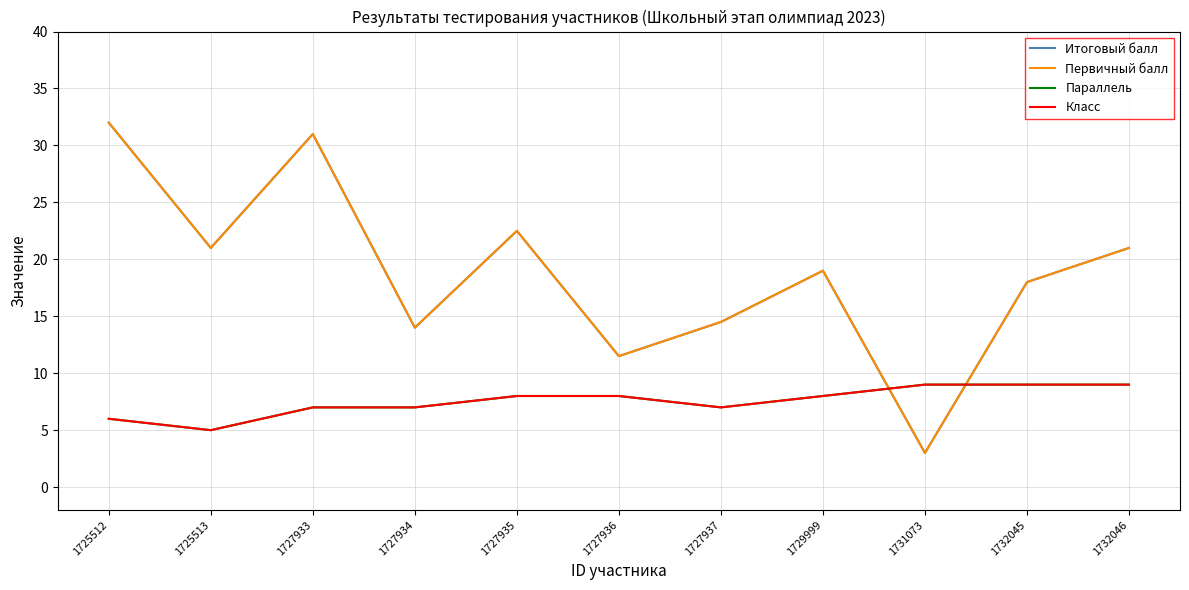

How many interior local valleys does the Класс series have?

2